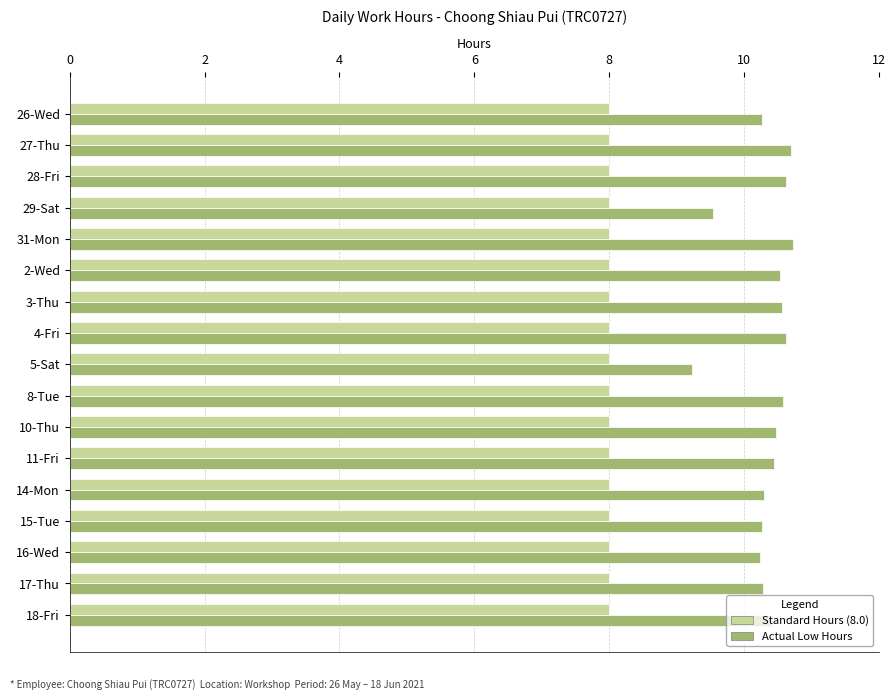

Which series has the largest total across all categories?

Actual Low Hours